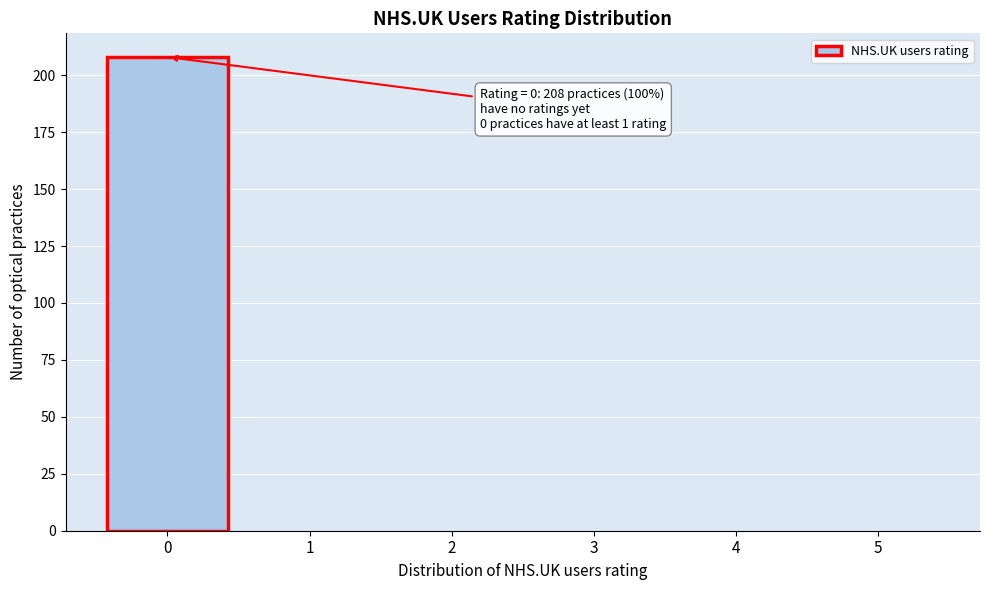

Which range on the x-axis has the tallest bar?

-0.5 to 0.5